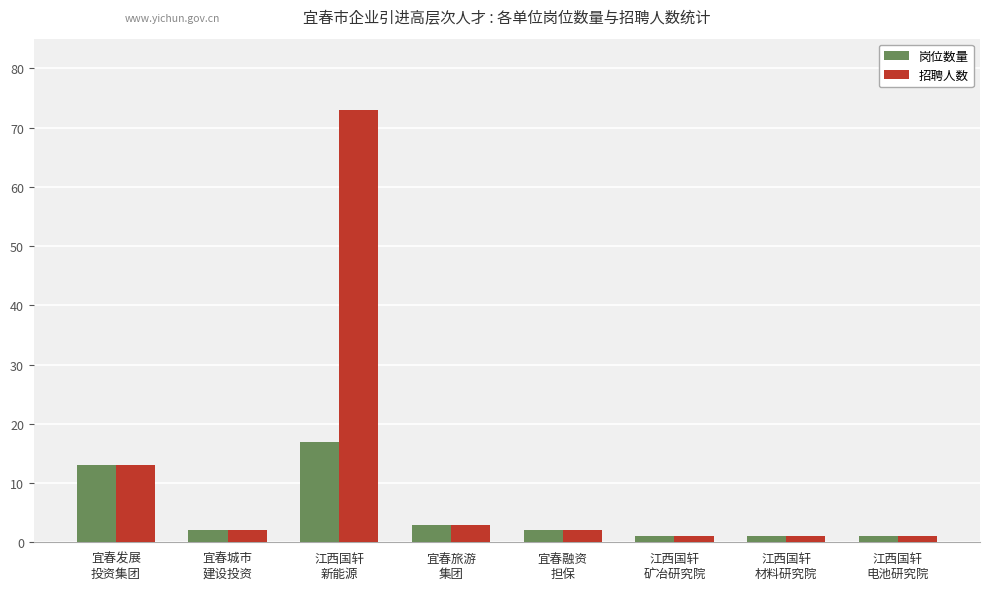

What is the highest value of the 招聘人数 series?

73